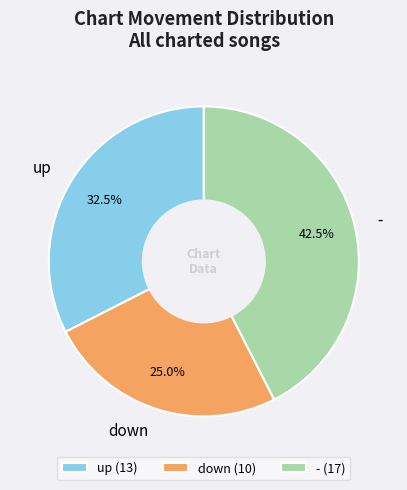

What portion of the pie excludes up?

67.5%